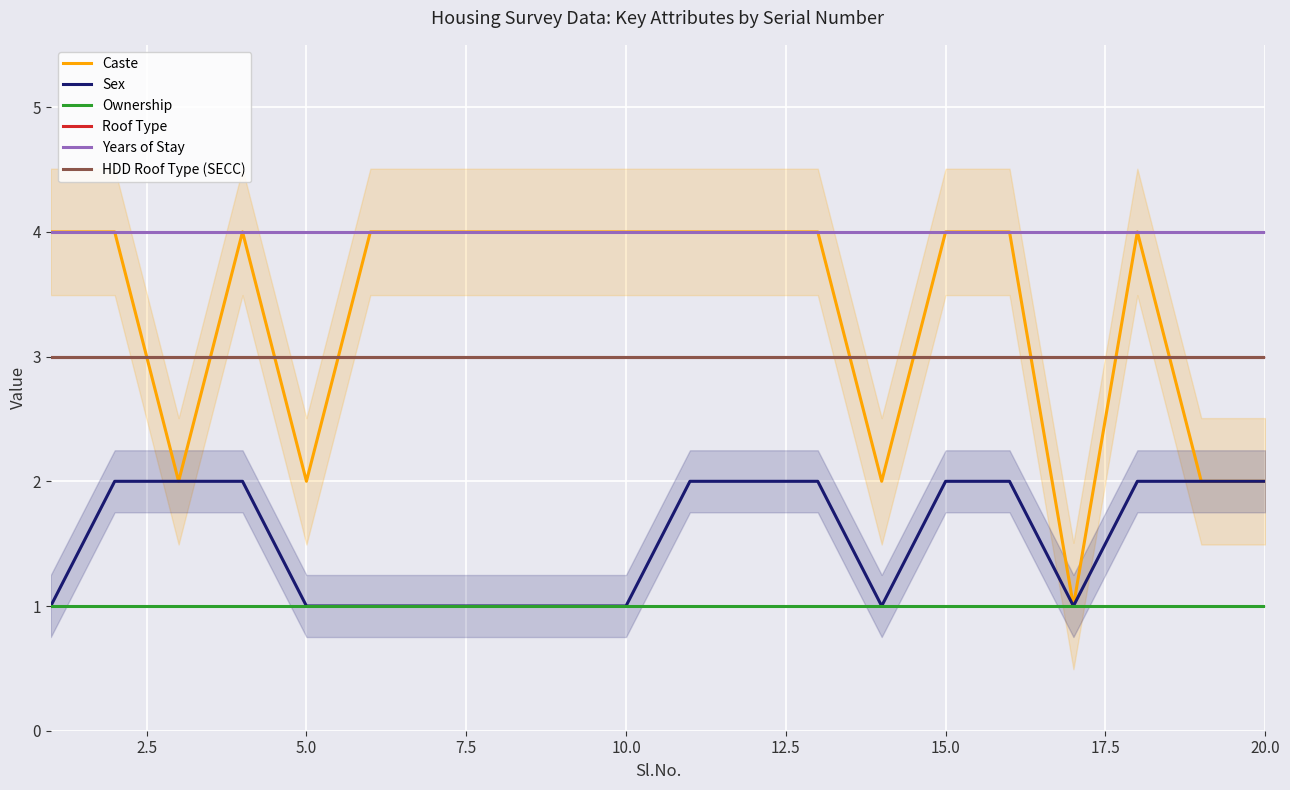

True or false: Ownership has more than 0 points higher than both neighbors.

False